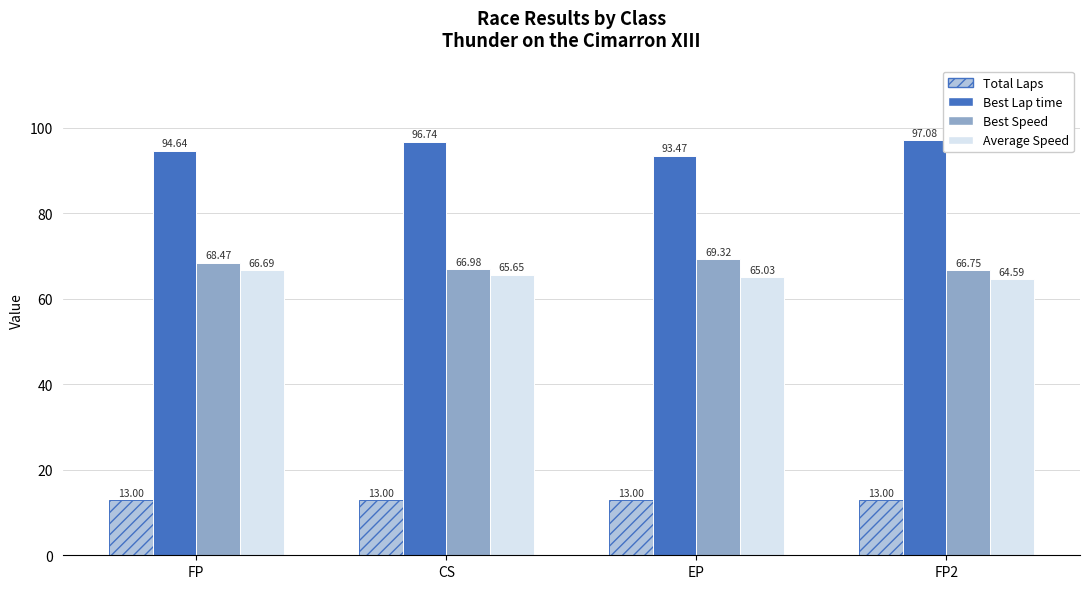

Rank the series by their maximum value, from highest to lowest.

Best Lap time, Best Speed, Average Speed, Total Laps